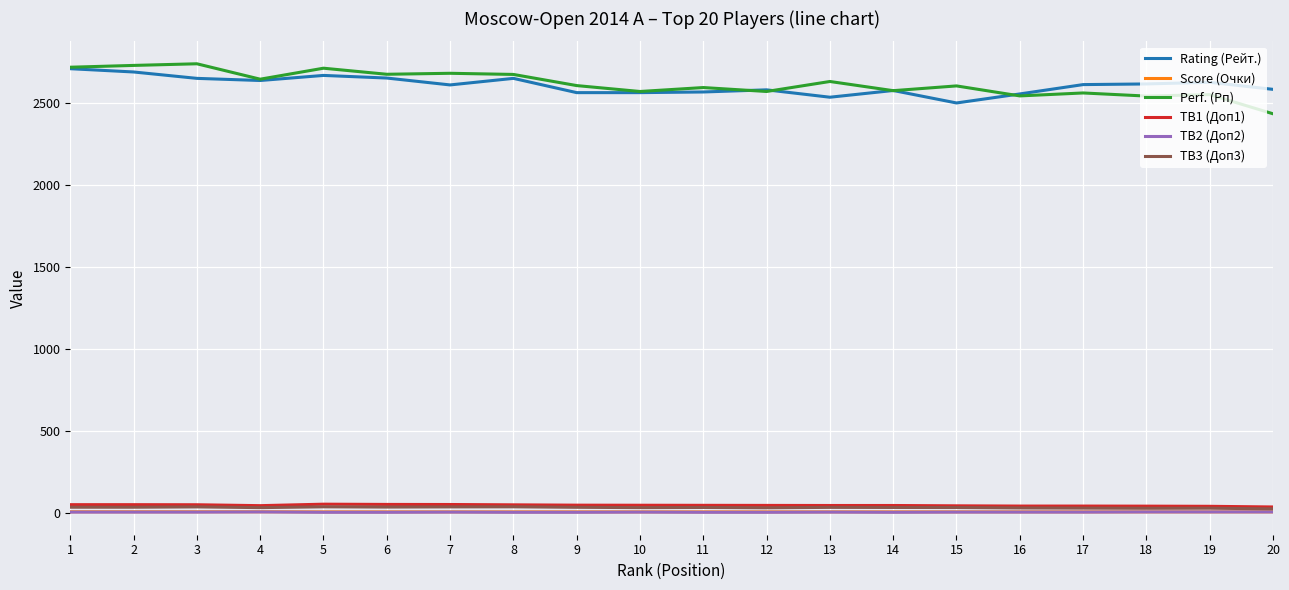

The value of Perf. (Рп) at 9 is 2607.0. True or false?

True